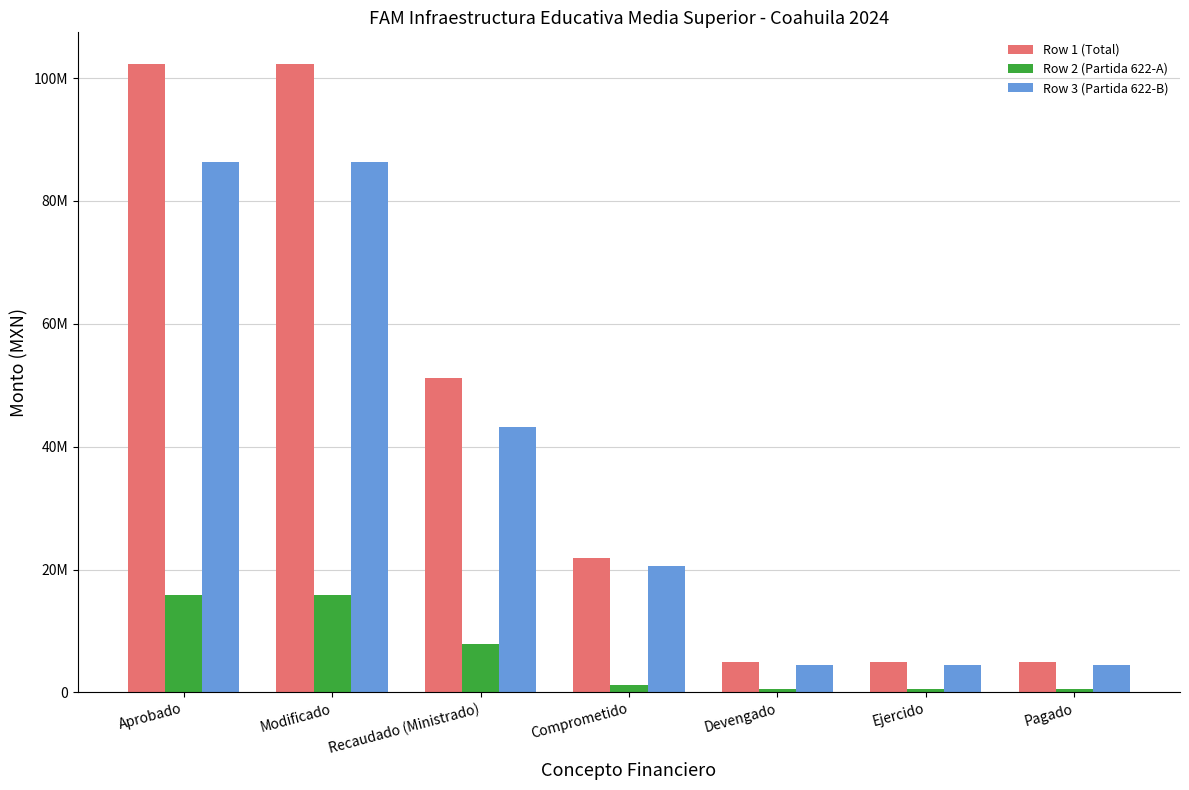

The value of Row 2 (Partida 622-A) at Ejercido is 138948.6. True or false?

False